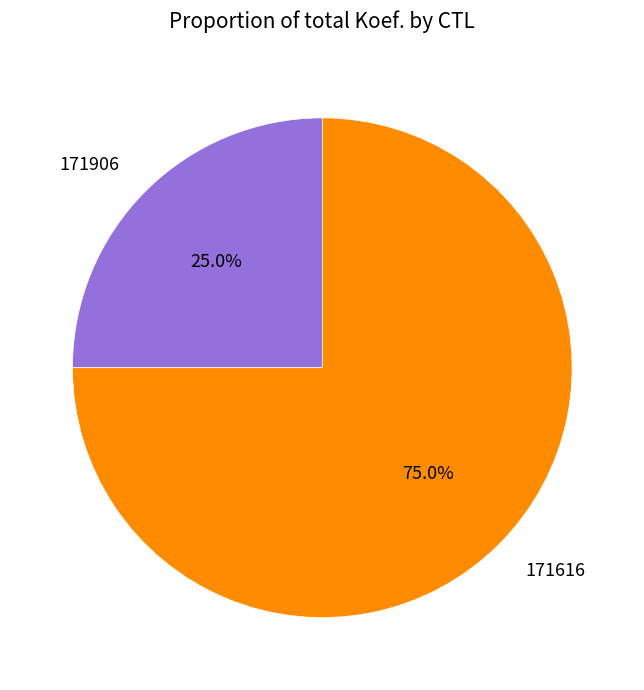

Combined, what portion of the pie is 171906 and 171616?

100.0%